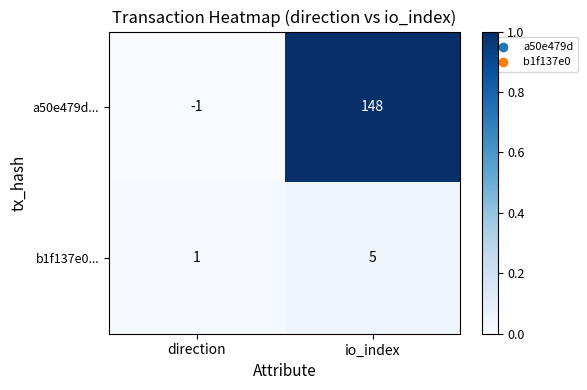

At which category is the sum across all series the highest?

io_index